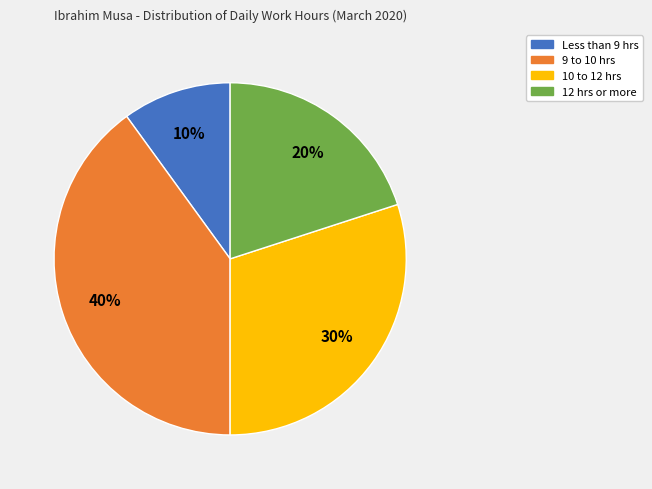

Is there a majority slice in this chart?

No